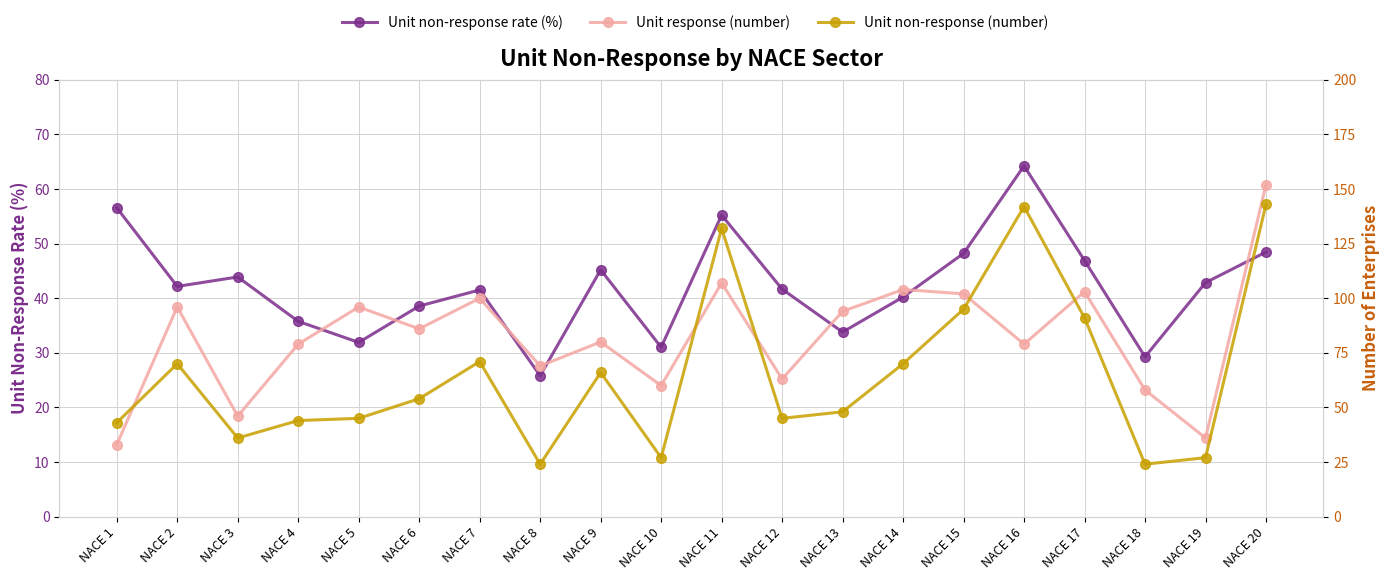

Between which two adjacent categories do Unit response (number) and Unit non-response (number) first intersect?

NACE 1 and NACE 2